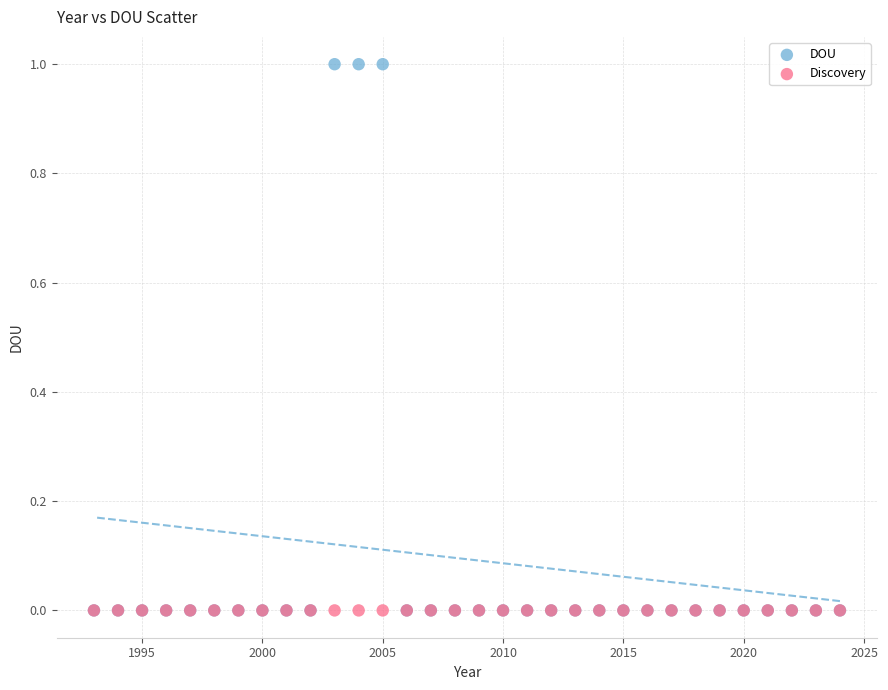

Which series contains the highest Y value?

DOU